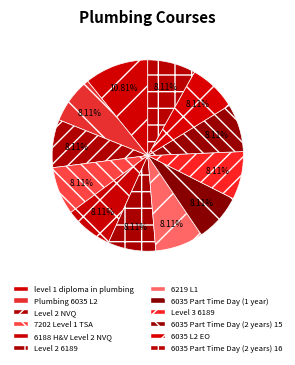

Is it true that 6035 Part Time Day (1 year) is 8% of the pie?

True